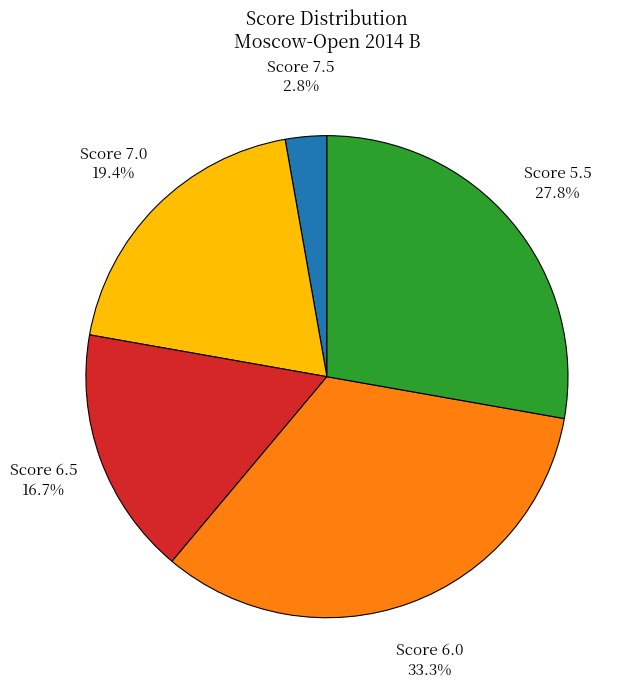

To the nearest percent, what is the average slice percentage?

20%